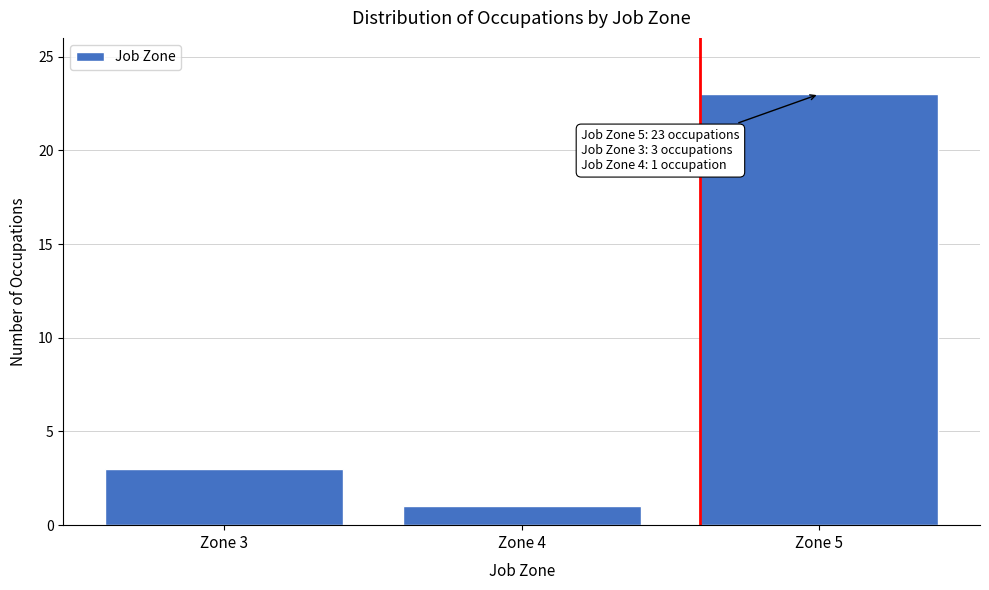

Reading left to right, list all the values displayed in this chart.

3	1	23